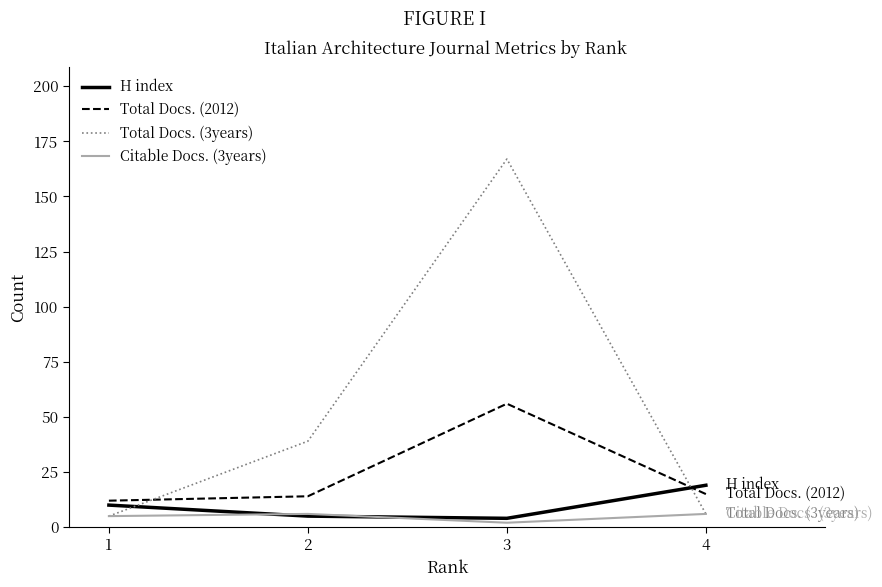

Reading left to right, transcribe all the data shown in this chart.

H index: 1=10	2=5	3=4	4=19
Total Docs. (2012): 1=12	2=14	3=56	4=15
Total Docs. (3years): 1=5	2=39	3=167	4=6
Citable Docs. (3years): 1=5	2=6	3=2	4=6